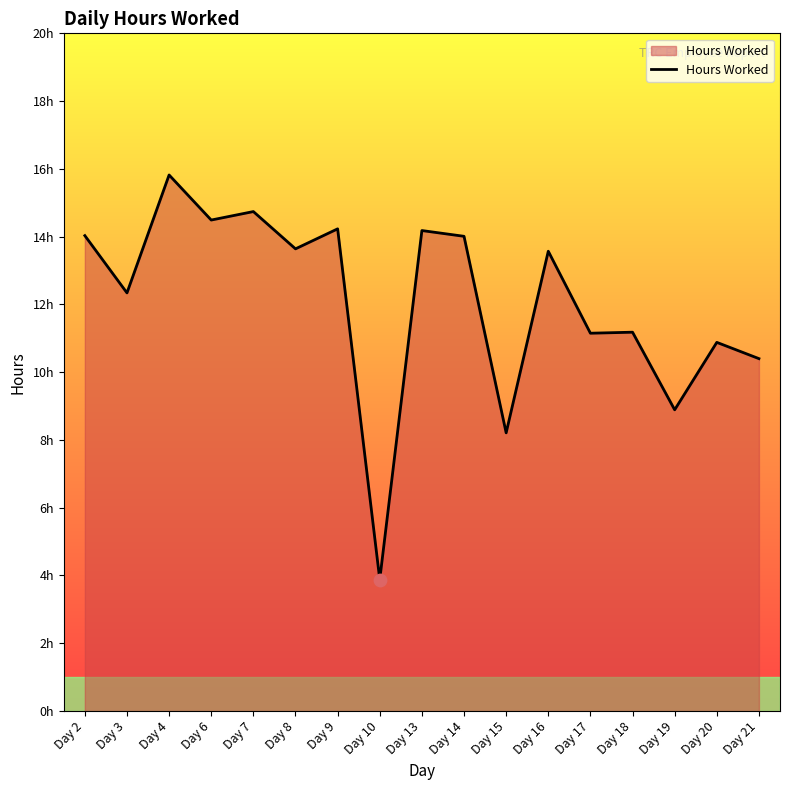

Which has a higher value, Day 2 or Day 21?

Day 2